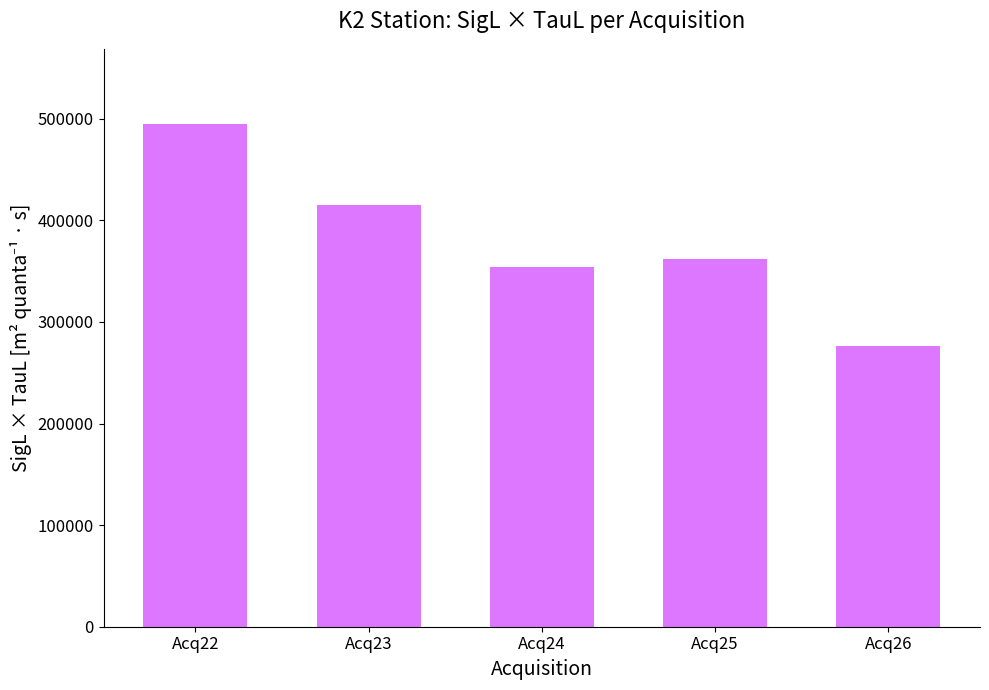

True or false: the data shows 397715.3 at Acq26.

False